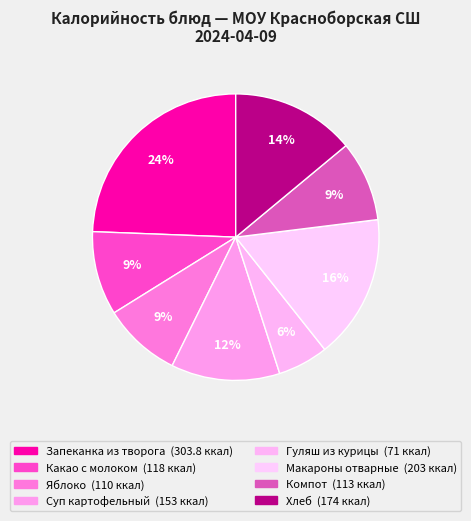

To the nearest percent, what is the average slice percentage?

12%